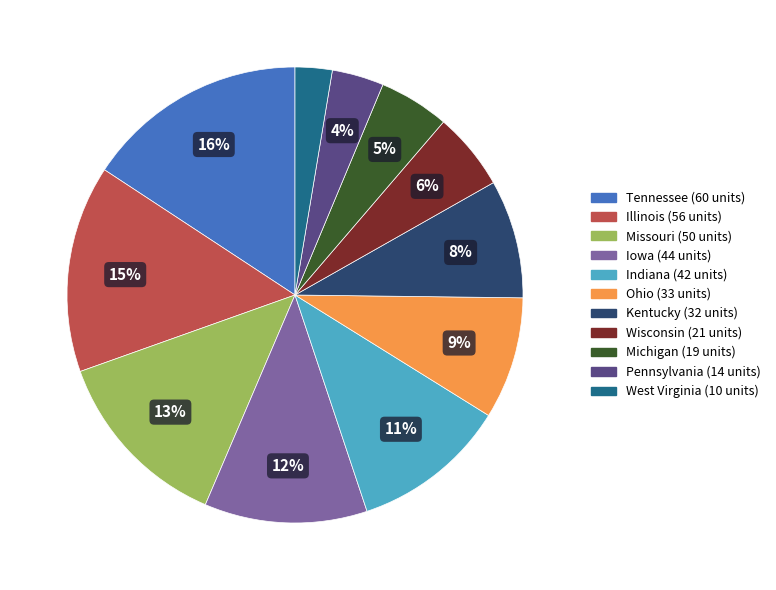

Which has a higher value, Michigan or Illinois?

Illinois